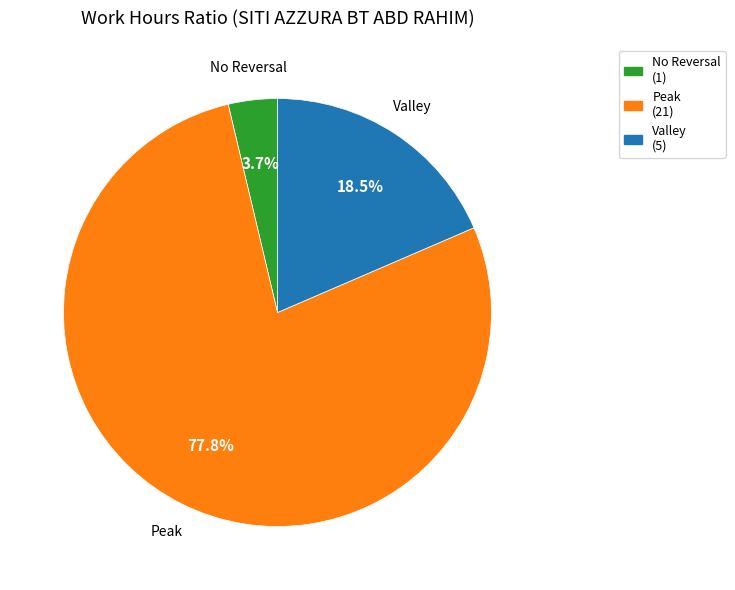

Is there a majority slice in this chart?

Yes